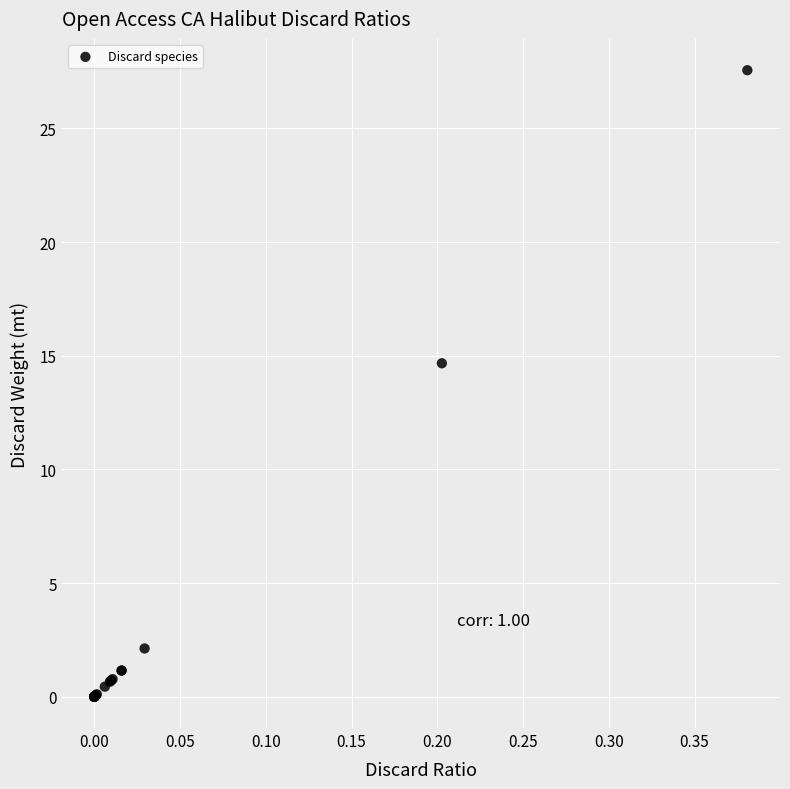

What Y value in the scatter plot is closest to 13?

14.7